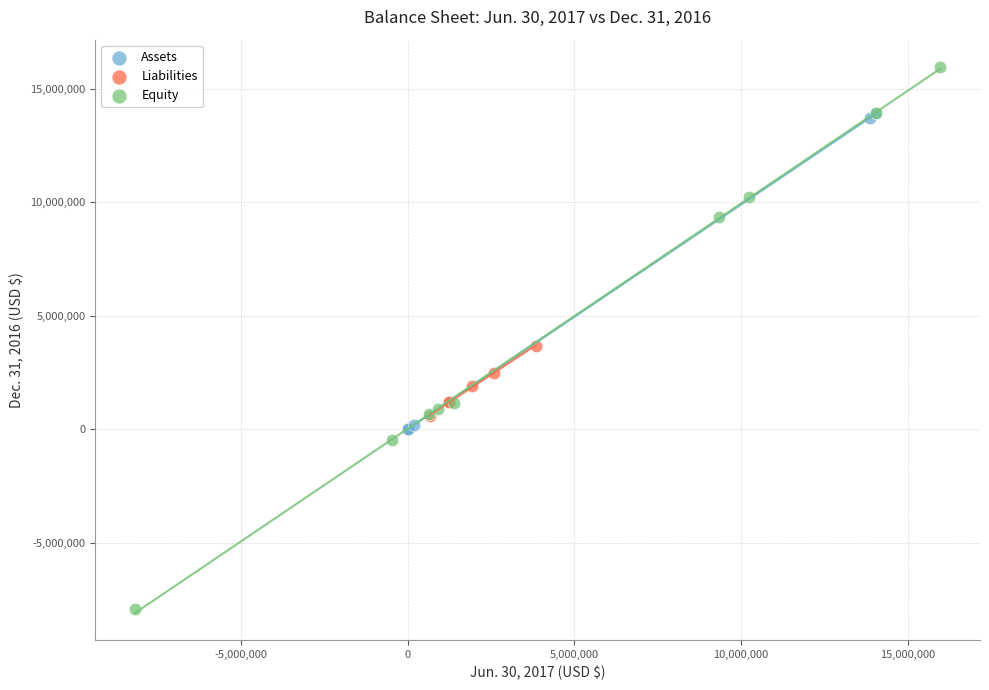

Which series reaches the minimum Y coordinate?

Equity